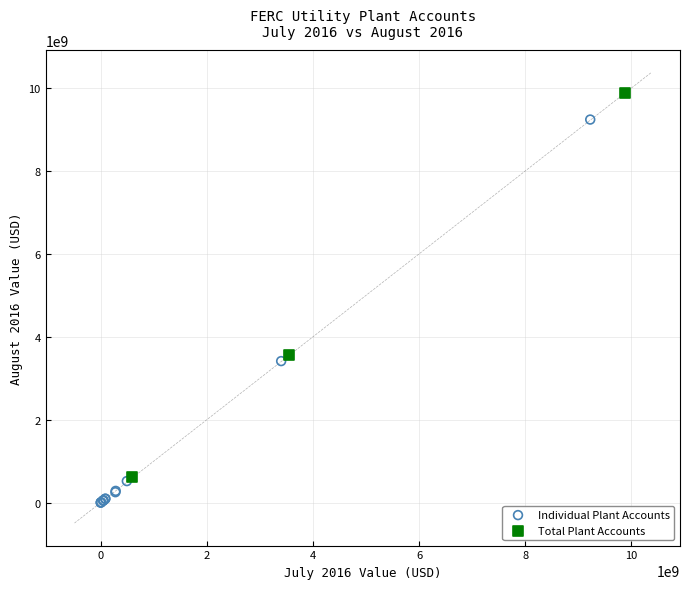

Which series contains the highest Y value?

Total Plant Accounts